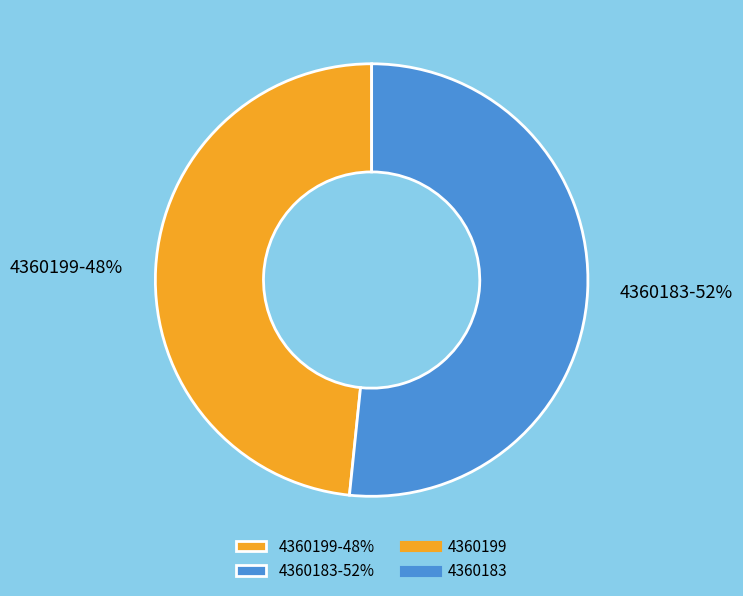

To the nearest percent, what is the combined percentage of 4360199 and 4360183?

100%